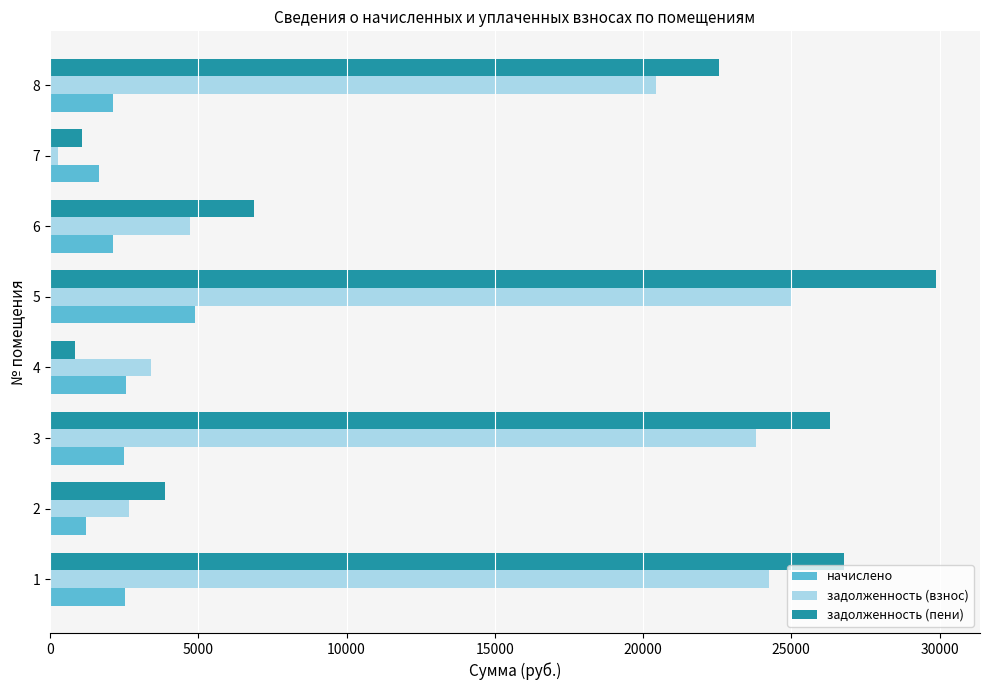

Is the value of задолженность (взнос) at 8 greater than the value of начислено at 2?

Yes